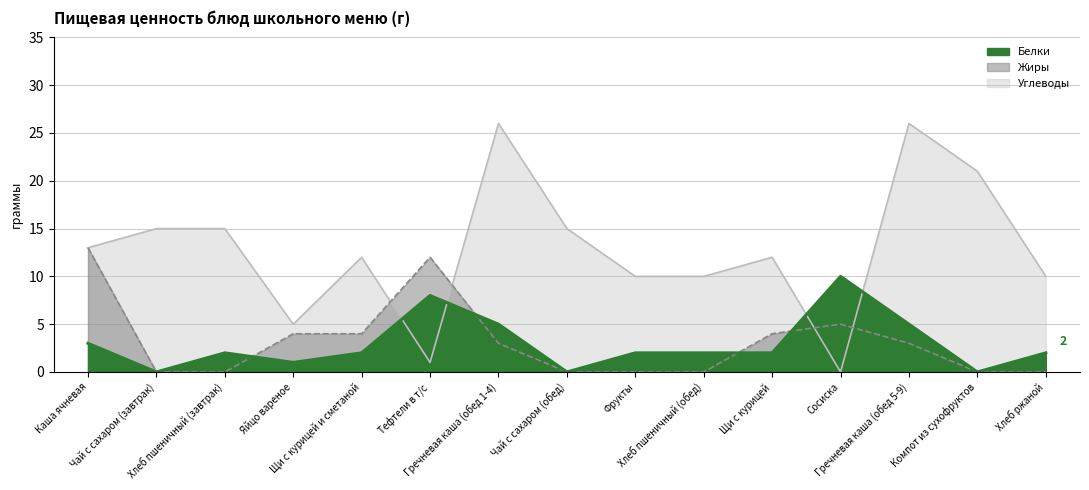

How many categories are shown in the chart?

15